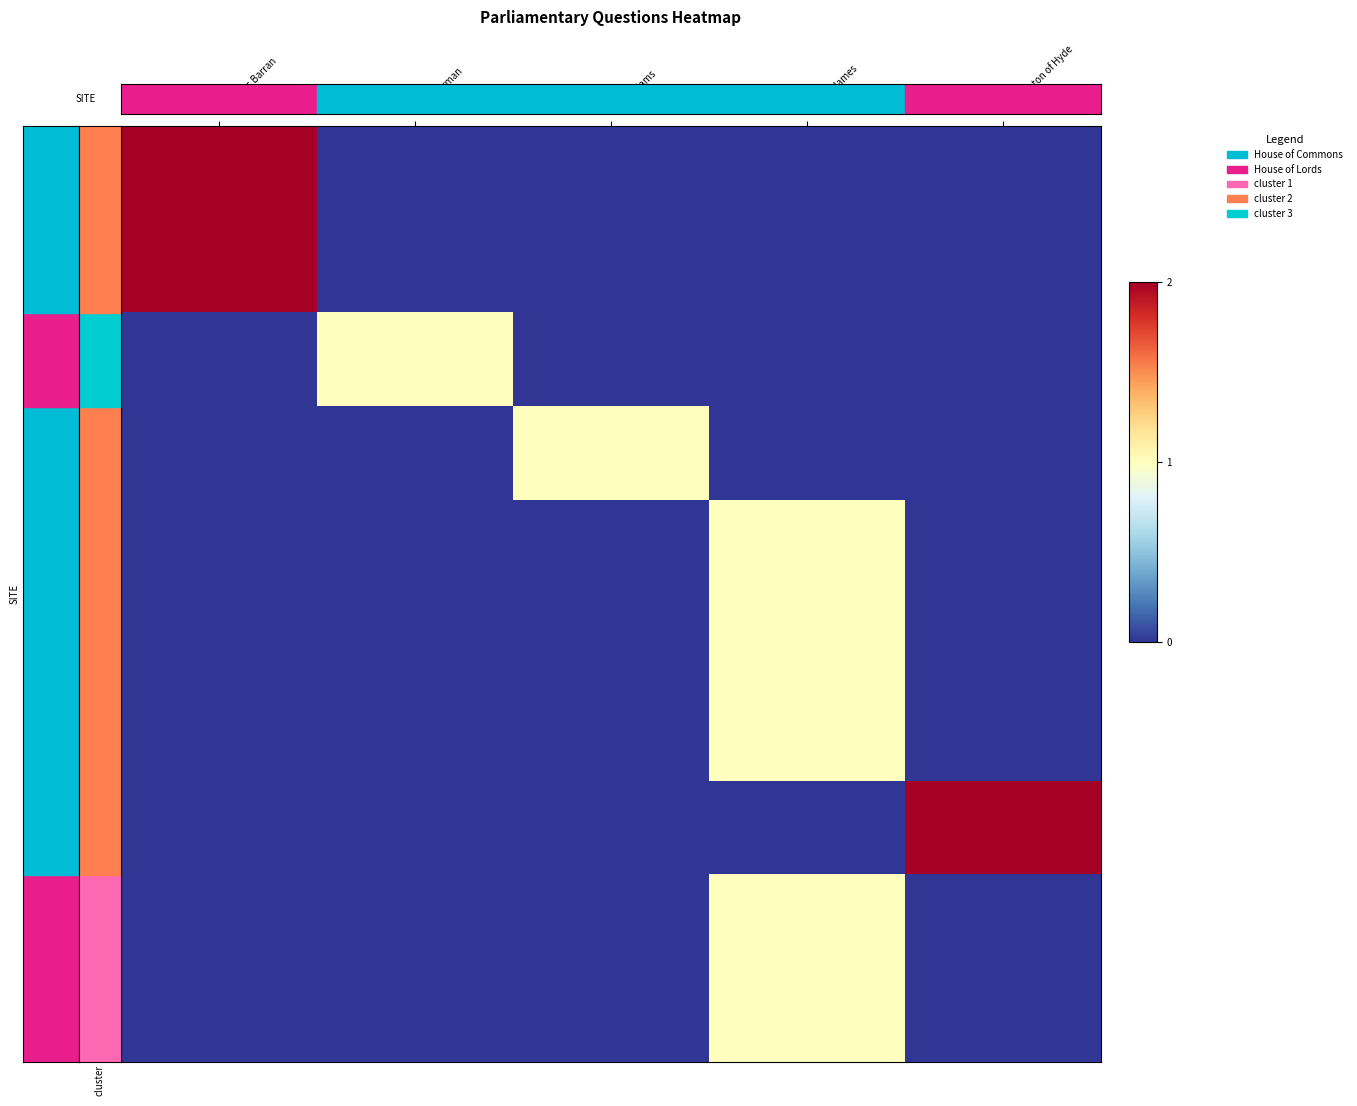

Reading left to right, list all the values displayed in this chart.

HL1967: Baroness Barran=2	Matt Warman=0	Nigel Adams=0	Margot James=0	Lord Ashton of Hyde=0
HL1968: Baroness Barran=2	Matt Warman=0	Nigel Adams=0	Margot James=0	Lord Ashton of Hyde=0
291082: Baroness Barran=0	Matt Warman=1	Nigel Adams=0	Margot James=0	Lord Ashton of Hyde=0
284176: Baroness Barran=0	Matt Warman=0	Nigel Adams=1	Margot James=0	Lord Ashton of Hyde=0
245993: Baroness Barran=0	Matt Warman=0	Nigel Adams=0	Margot James=1	Lord Ashton of Hyde=0
219581: Baroness Barran=0	Matt Warman=0	Nigel Adams=0	Margot James=1	Lord Ashton of Hyde=0
214617: Baroness Barran=0	Matt Warman=0	Nigel Adams=0	Margot James=1	Lord Ashton of Hyde=0
HL12599: Baroness Barran=0	Matt Warman=0	Nigel Adams=0	Margot James=0	Lord Ashton of Hyde=2
196206: Baroness Barran=0	Matt Warman=0	Nigel Adams=0	Margot James=1	Lord Ashton of Hyde=0
195113: Baroness Barran=0	Matt Warman=0	Nigel Adams=0	Margot James=1	Lord Ashton of Hyde=0